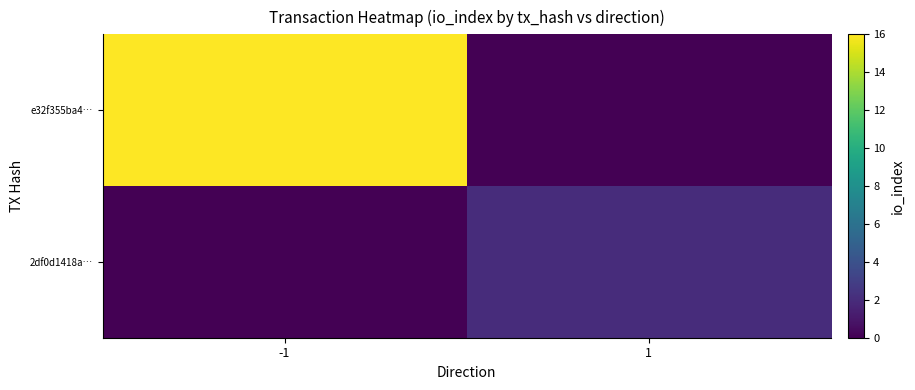

Between -1 and 1, which series saw the biggest shift?

e32f355ba4…